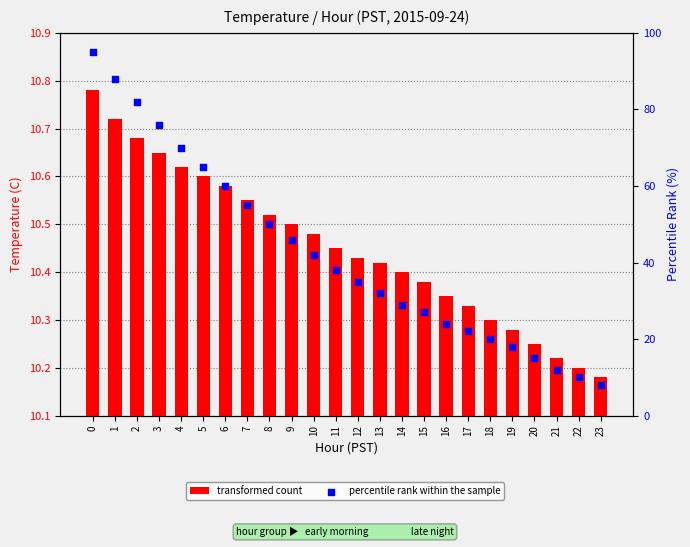

What are all the series names shown in the legend?

transformed count, percentile rank within the sample